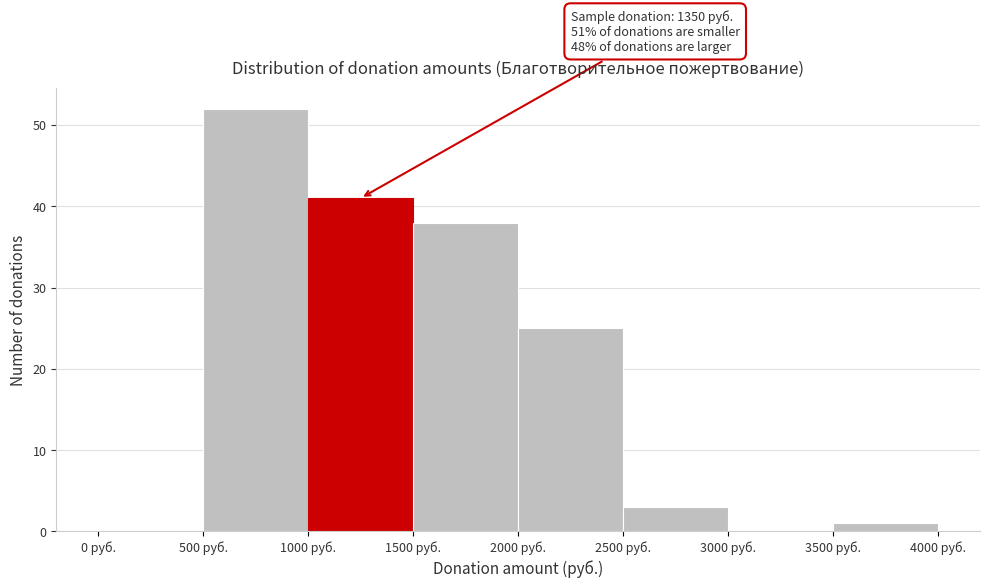

Over which range of the x-axis is the bar tallest?

500 to 1000